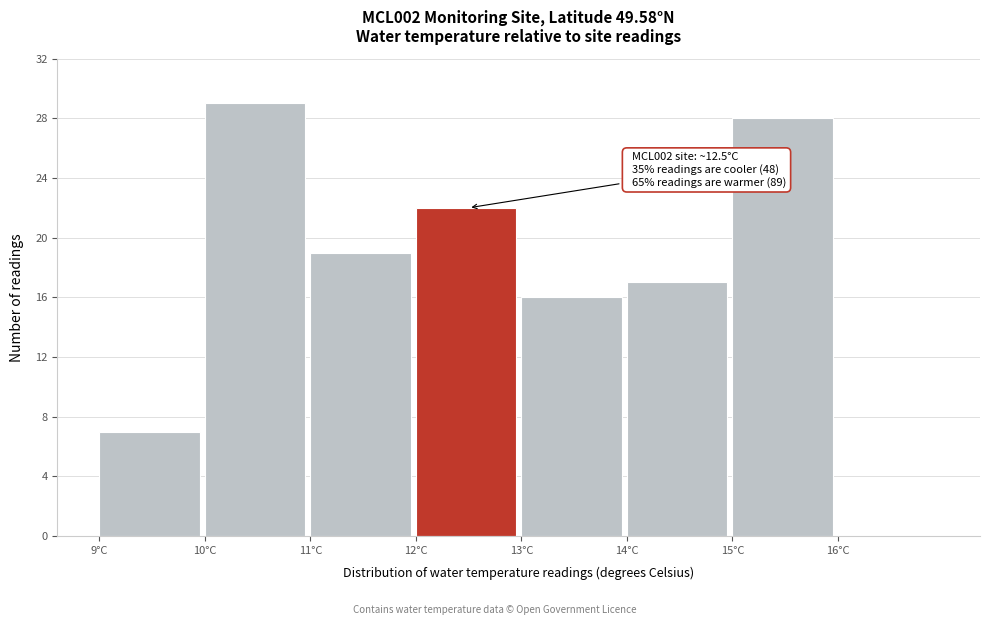

Over which range of the x-axis is the bar tallest?

10 to 11